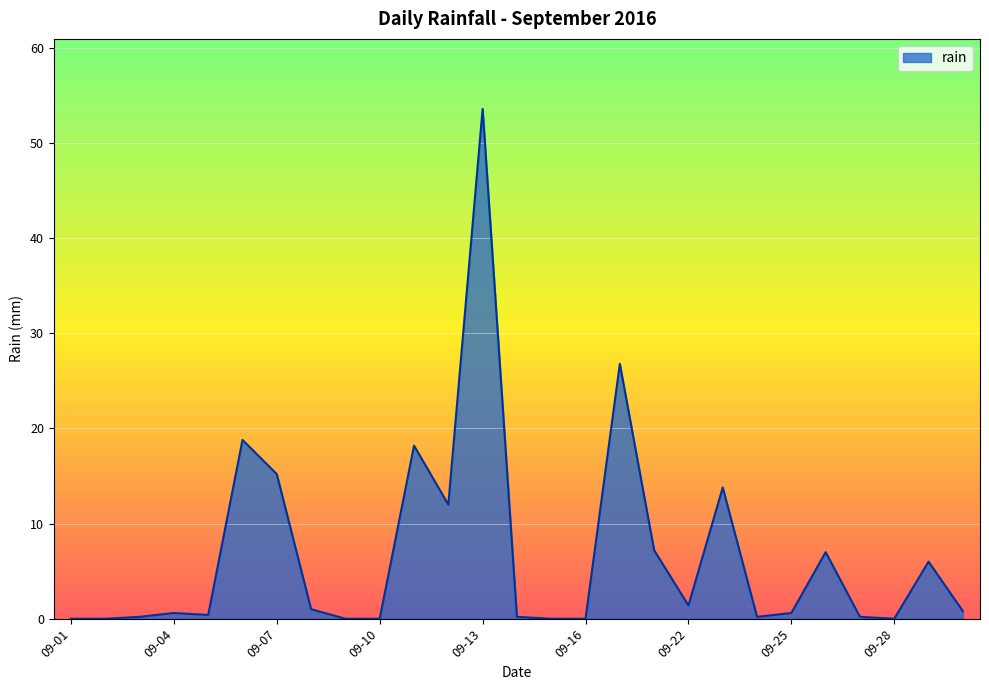

What is the maximum value shown in the chart?

53.6